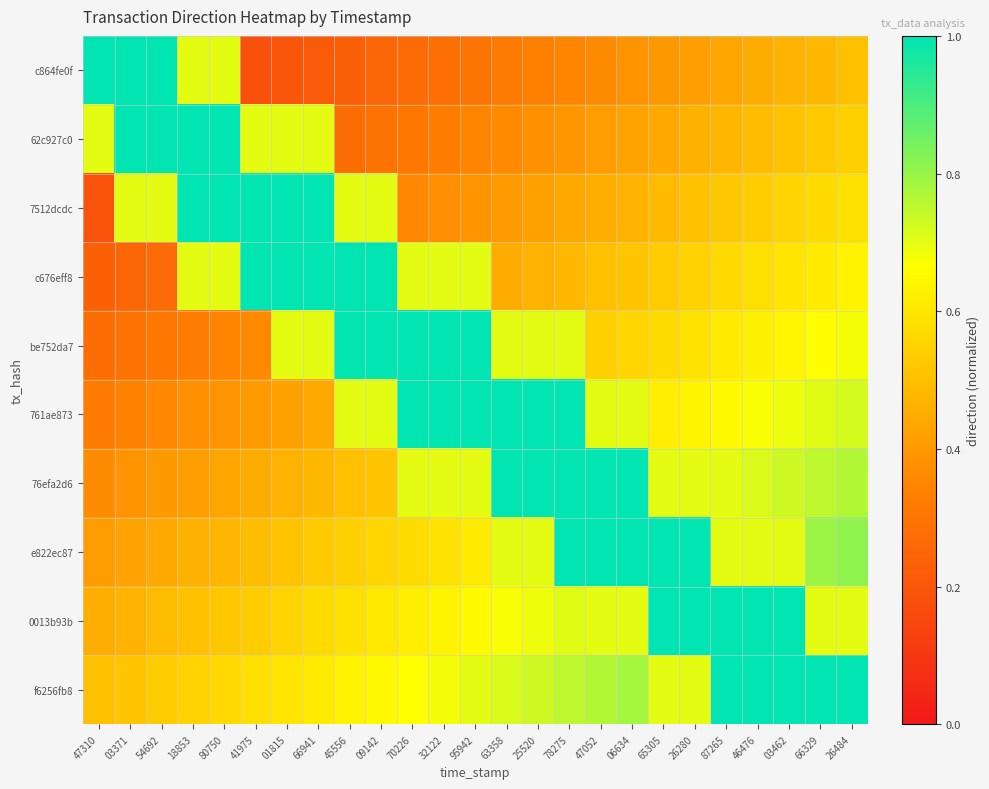

Reading right to left, transcribe all the data shown in this chart.

c864fe0f: 26484=0.5	66329=0.5	03462=0.5	46476=0.5	87265=0.4	26280=0.4	65305=0.4	06634=0.4	47052=0.4	78275=0.3	25520=0.3	63358=0.3	95942=0.3	32122=0.3	70226=0.3	09142=0.2	45556=0.2	66941=0.2	01815=0.2	41975=0.2	80750=0.7	18853=0.7	54692=1.0	03371=1.0	47310=1.0
62c927c0: 26484=0.5	66329=0.5	03462=0.5	46476=0.5	87265=0.5	26280=0.5	65305=0.4	06634=0.4	47052=0.4	78275=0.4	25520=0.4	63358=0.4	95942=0.3	32122=0.3	70226=0.3	09142=0.3	45556=0.3	66941=0.7	01815=0.7	41975=0.7	80750=1.0	18853=1.0	54692=1.0	03371=1.0	47310=0.7
7512dcdc: 26484=0.6	66329=0.6	03462=0.6	46476=0.5	87265=0.5	26280=0.5	65305=0.5	06634=0.5	47052=0.5	78275=0.4	25520=0.4	63358=0.4	95942=0.4	32122=0.4	70226=0.4	09142=0.7	45556=0.7	66941=1.0	01815=1.0	41975=1.0	80750=1.0	18853=1.0	54692=0.7	03371=0.7	47310=0.2
c676eff8: 26484=0.6	66329=0.6	03462=0.6	46476=0.6	87265=0.6	26280=0.6	65305=0.5	06634=0.5	47052=0.5	78275=0.5	25520=0.5	63358=0.5	95942=0.7	32122=0.7	70226=0.7	09142=1.0	45556=1.0	66941=1.0	01815=1.0	41975=1.0	80750=0.7	18853=0.7	54692=0.3	03371=0.2	47310=0.2
be752da7: 26484=0.7	66329=0.7	03462=0.6	46476=0.6	87265=0.6	26280=0.6	65305=0.6	06634=0.6	47052=0.5	78275=0.7	25520=0.7	63358=0.7	95942=1.0	32122=1.0	70226=1.0	09142=1.0	45556=1.0	66941=0.7	01815=0.7	41975=0.4	80750=0.3	18853=0.3	54692=0.3	03371=0.3	47310=0.3
761ae873: 26484=0.7	66329=0.7	03462=0.7	46476=0.7	87265=0.7	26280=0.6	65305=0.6	06634=0.7	47052=0.7	78275=1.0	25520=1.0	63358=1.0	95942=1.0	32122=1.0	70226=1.0	09142=0.7	45556=0.7	66941=0.4	01815=0.4	41975=0.4	80750=0.4	18853=0.4	54692=0.4	03371=0.3	47310=0.3
76efa2d6: 26484=0.8	66329=0.8	03462=0.7	46476=0.7	87265=0.7	26280=0.7	65305=0.7	06634=1.0	47052=1.0	78275=1.0	25520=1.0	63358=1.0	95942=0.7	32122=0.7	70226=0.7	09142=0.5	45556=0.5	66941=0.5	01815=0.5	41975=0.5	80750=0.4	18853=0.4	54692=0.4	03371=0.4	47310=0.4
e822ec87: 26484=0.8	66329=0.8	03462=0.7	46476=0.7	87265=0.7	26280=1.0	65305=1.0	06634=1.0	47052=1.0	78275=1.0	25520=0.7	63358=0.7	95942=0.6	32122=0.6	70226=0.6	09142=0.6	45556=0.5	66941=0.5	01815=0.5	41975=0.5	80750=0.5	18853=0.5	54692=0.4	03371=0.4	47310=0.4
0013b93b: 26484=0.7	66329=0.7	03462=1.0	46476=1.0	87265=1.0	26280=1.0	65305=1.0	06634=0.7	47052=0.7	78275=0.7	25520=0.7	63358=0.7	95942=0.7	32122=0.6	70226=0.6	09142=0.6	45556=0.6	66941=0.6	01815=0.6	41975=0.5	80750=0.5	18853=0.5	54692=0.5	03371=0.5	47310=0.5
f6256fb8: 26484=1.0	66329=1.0	03462=1.0	46476=1.0	87265=1.0	26280=0.7	65305=0.7	06634=0.8	47052=0.8	78275=0.8	25520=0.7	63358=0.7	95942=0.7	32122=0.7	70226=0.7	09142=0.7	45556=0.6	66941=0.6	01815=0.6	41975=0.6	80750=0.6	18853=0.6	54692=0.5	03371=0.5	47310=0.5